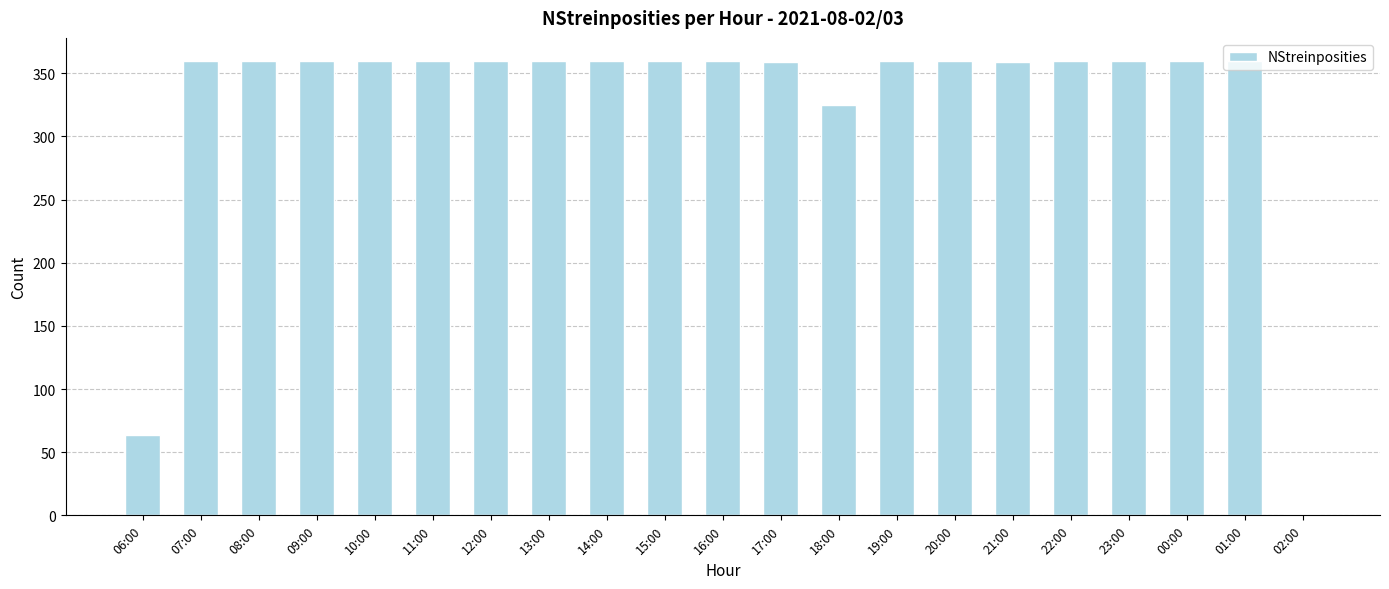

The value at 14:00 is 360. True or false?

True